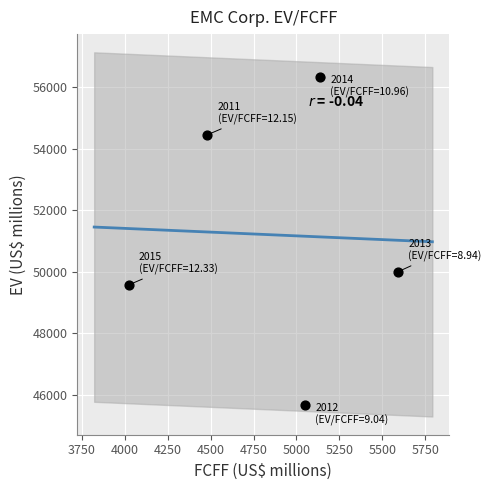

What is the range of X values (max minus min)?

1571